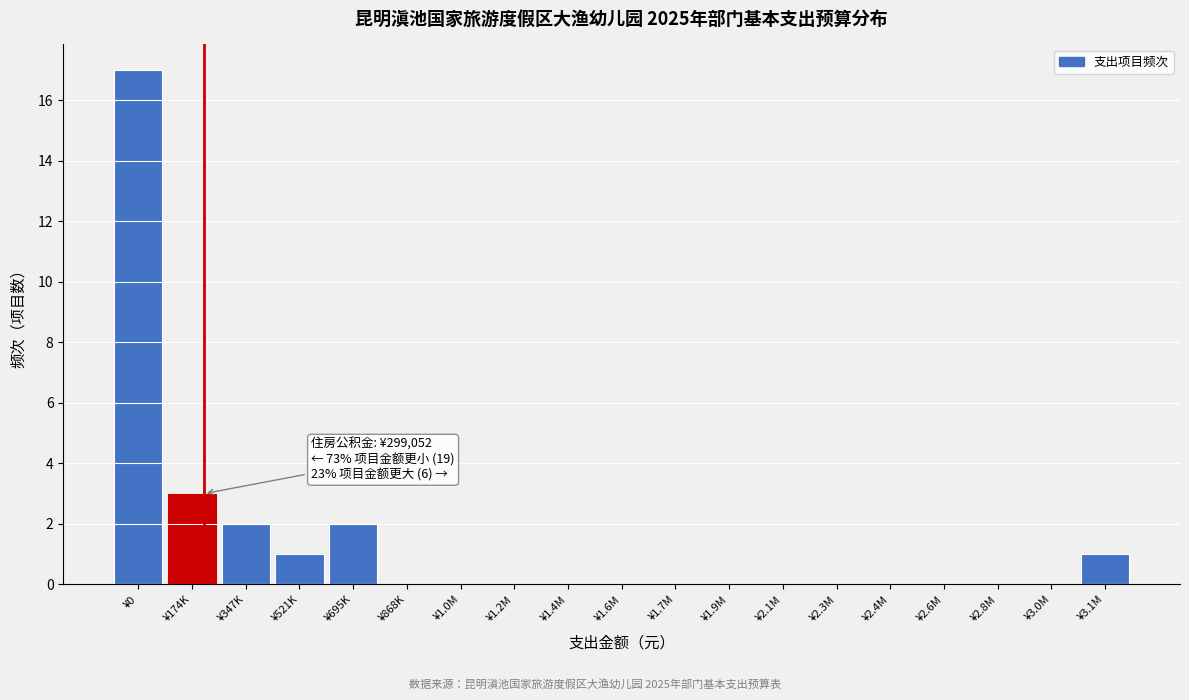

Reading left to right, transcribe all the data shown in this chart.

¥0=17	¥174K=3	¥347K=2	¥521K=1	¥695K=2	¥868K=0	¥1.0M=0	¥1.2M=0	¥1.4M=0	¥1.6M=0	¥1.7M=0	¥1.9M=0	¥2.1M=0	¥2.3M=0	¥2.4M=0	¥2.6M=0	¥2.8M=0	¥3.0M=0	¥3.1M=1